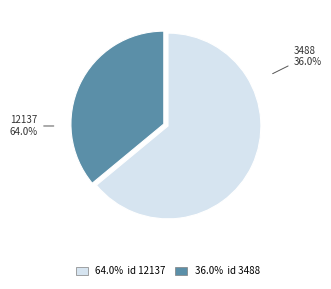

Is there any slice that represents more than half of the pie?

Yes